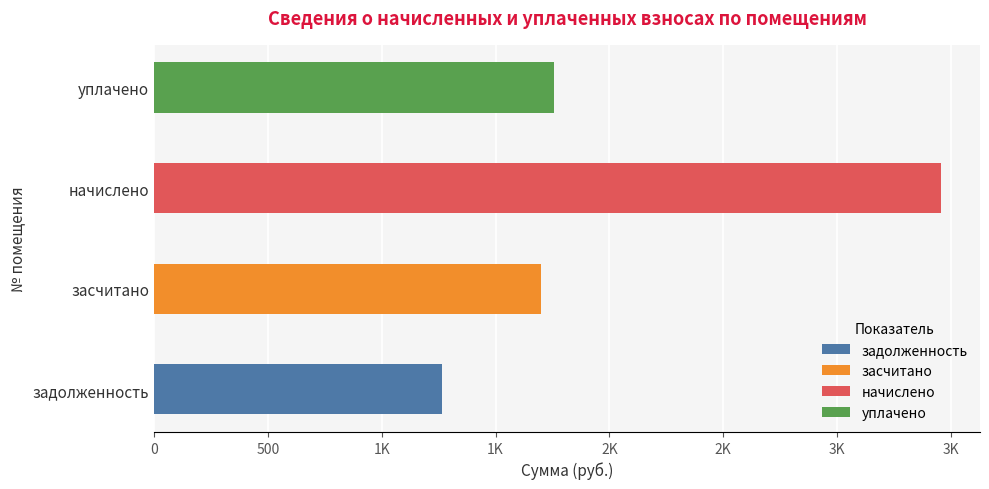

What is the difference between the maximum and second lowest values in the задолженность series?

2153.6